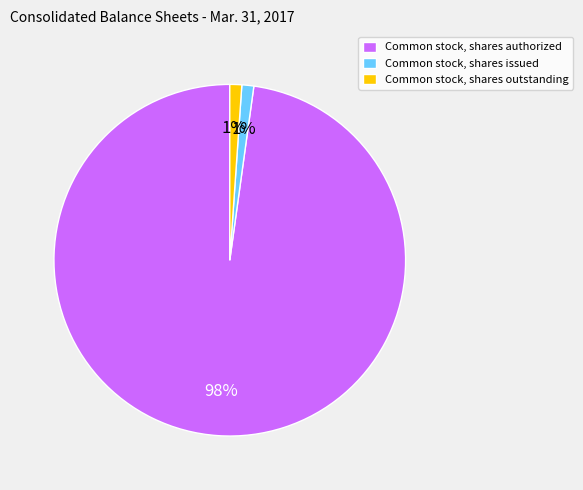

To the nearest percent, what is the difference between the Common stock, shares authorized and Common stock, shares issued slice percentages?

97%